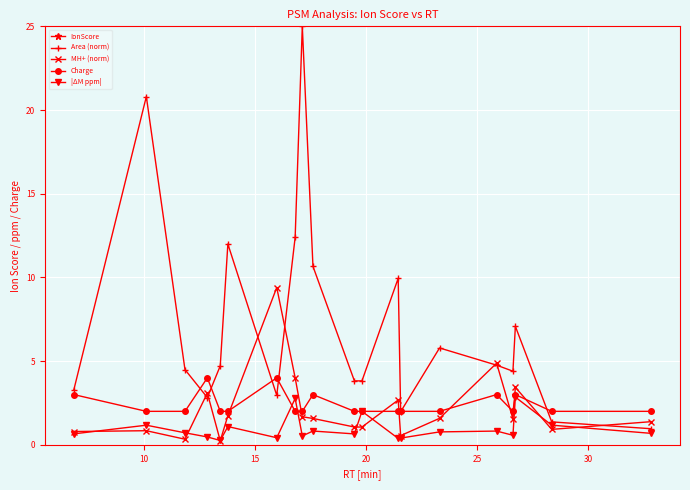

What is the value of the MH+ (norm) point at the 6th from the left?

1.7